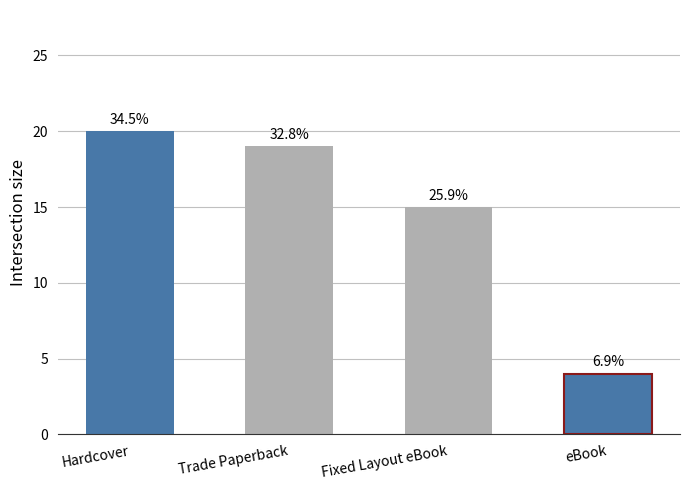

What position from the left is Hardcover?

1